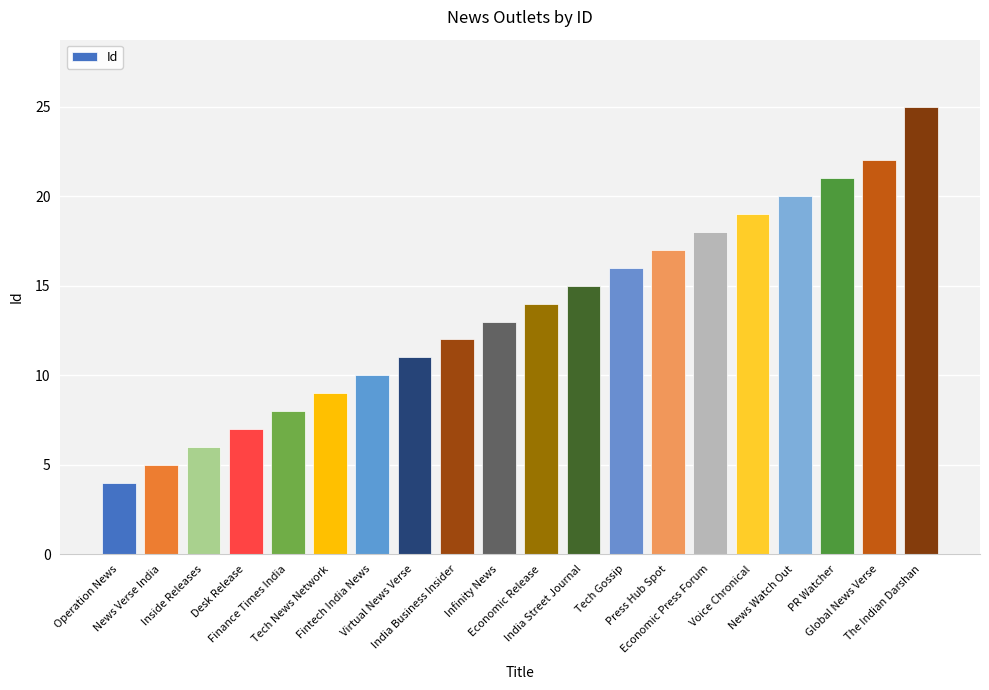

What is the label of the 3rd bar from the left?

Inside Releases